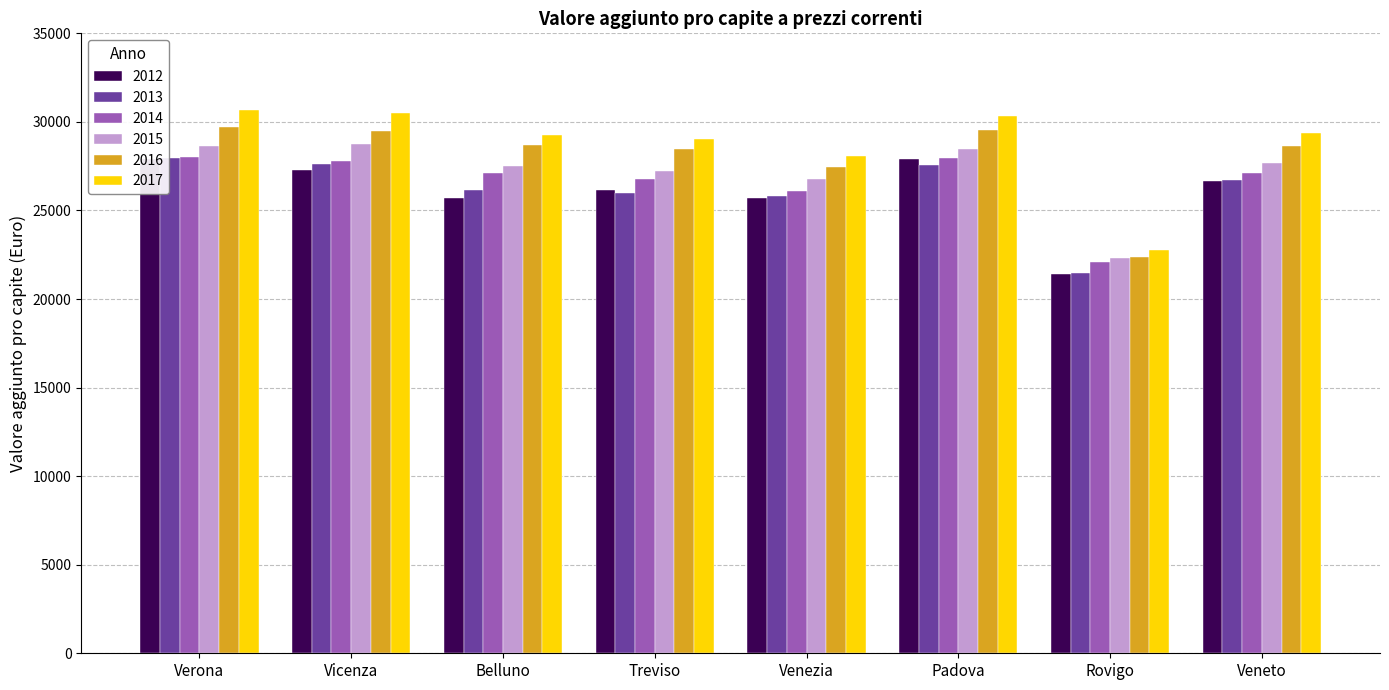

Which series changed the most between Belluno and Veneto?

2012